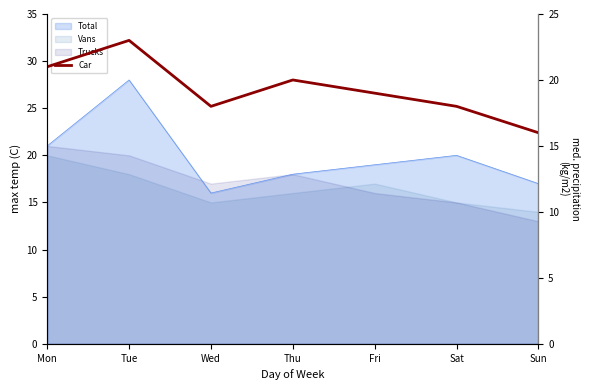

What is the maximum value shown in the chart?

23